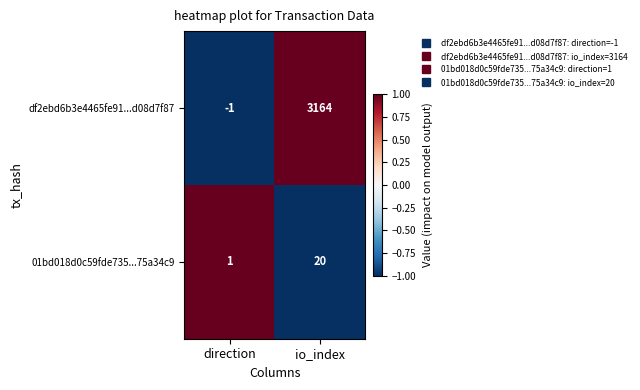

What is the spread (max minus min) of values at io_index?

3144